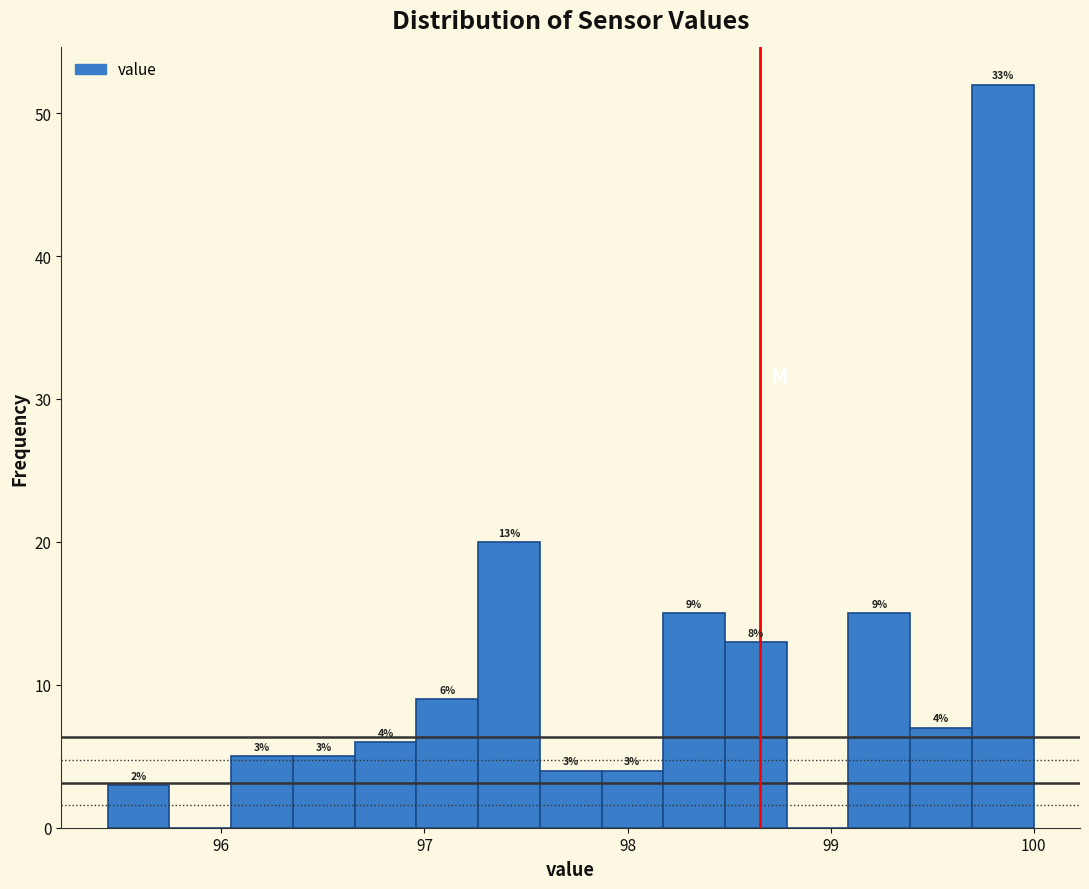

Read against the x-axis, roughly where is the centre of the tallest bar?

99.8